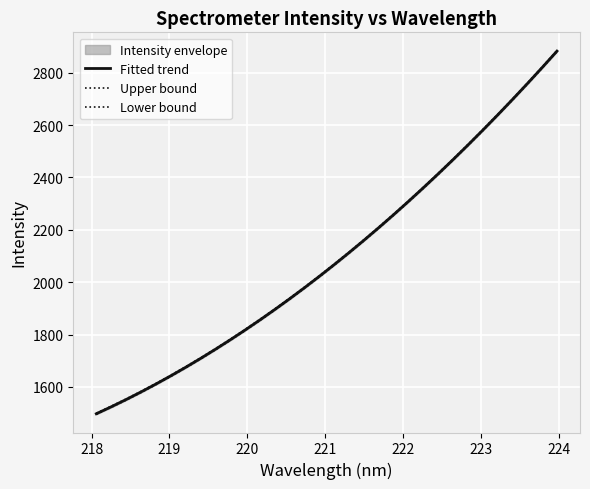

True or false: Lower bound and Fitted trend cross at least once.

False